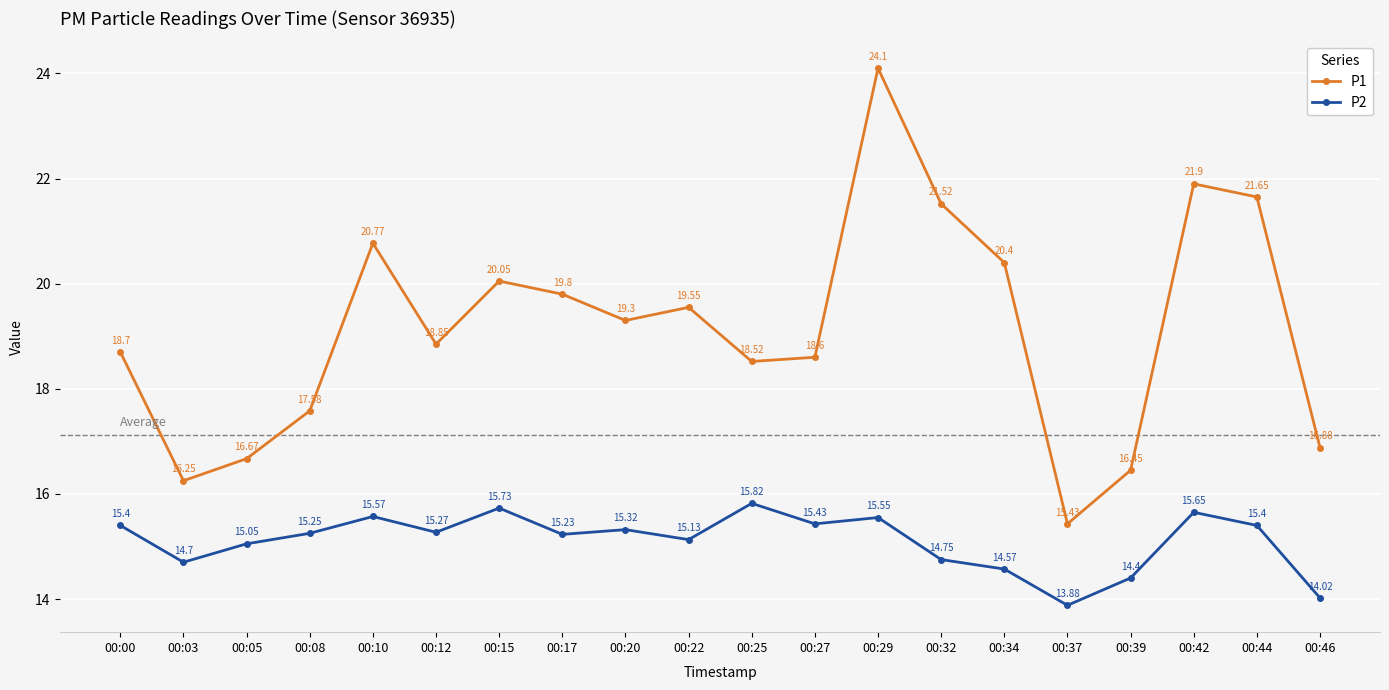

At which category does the chart reach its peak across all series?

00:29